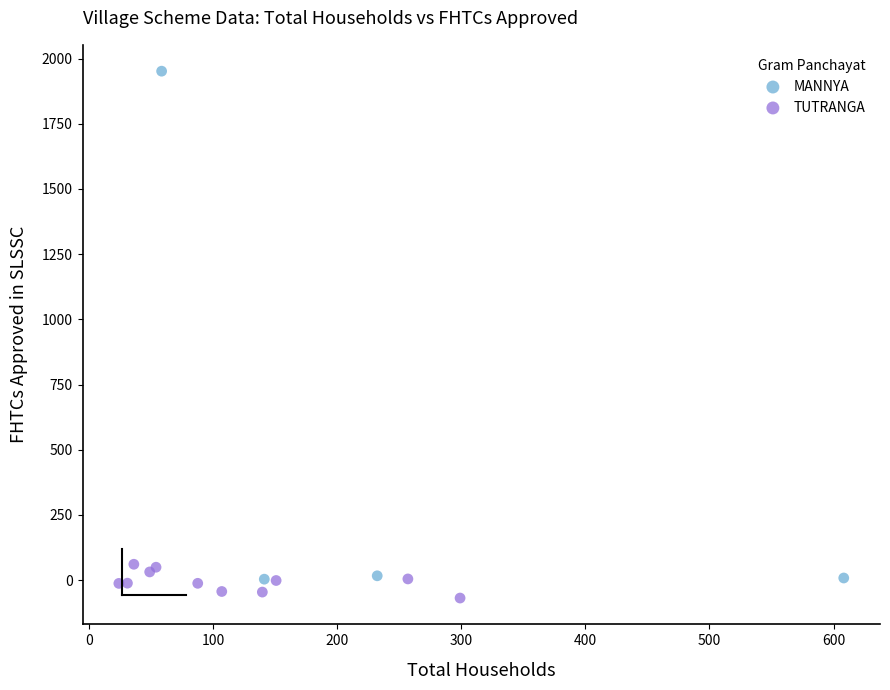

Which series contains the highest Y value?

MANNYA